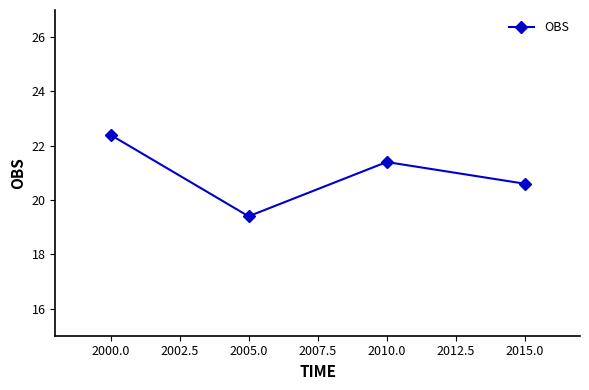

What is the sum of the values at 2010.0 and 2000.0?

43.8